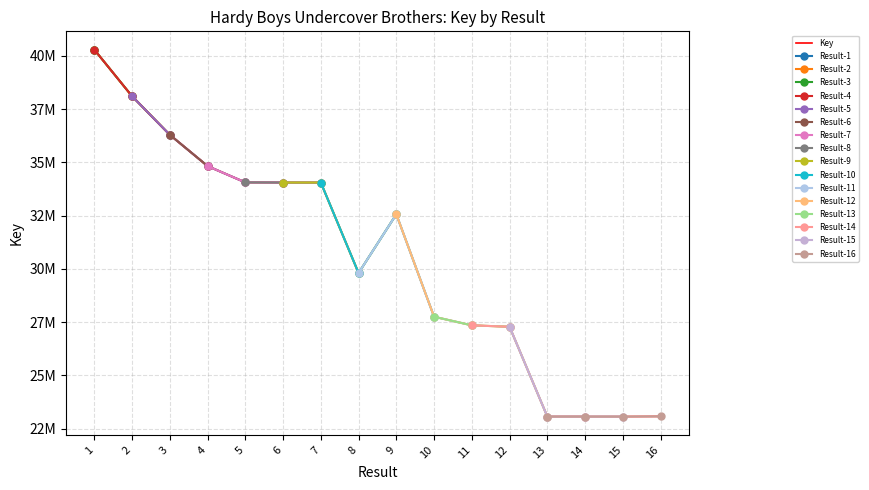

At which label does the data first exceed 32562829?

1